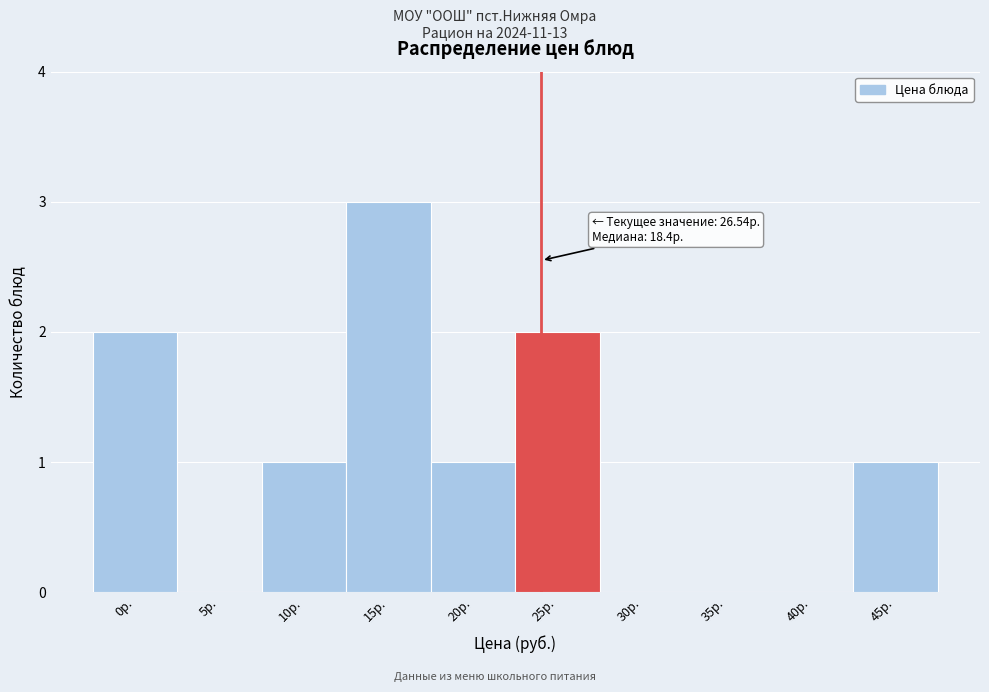

Reading left to right, transcribe all the data shown in this chart.

0р.=2	5р.=0	10р.=1	15р.=3	20р.=1	25р.=2	30р.=0	35р.=0	40р.=0	45р.=1